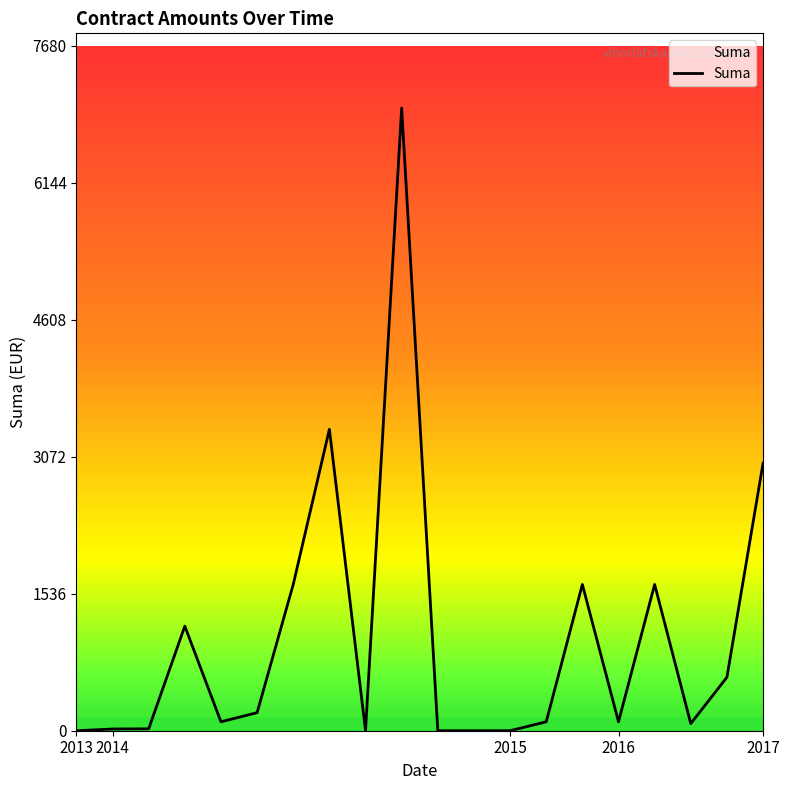

What is the maximum value shown in the chart?

6982.3